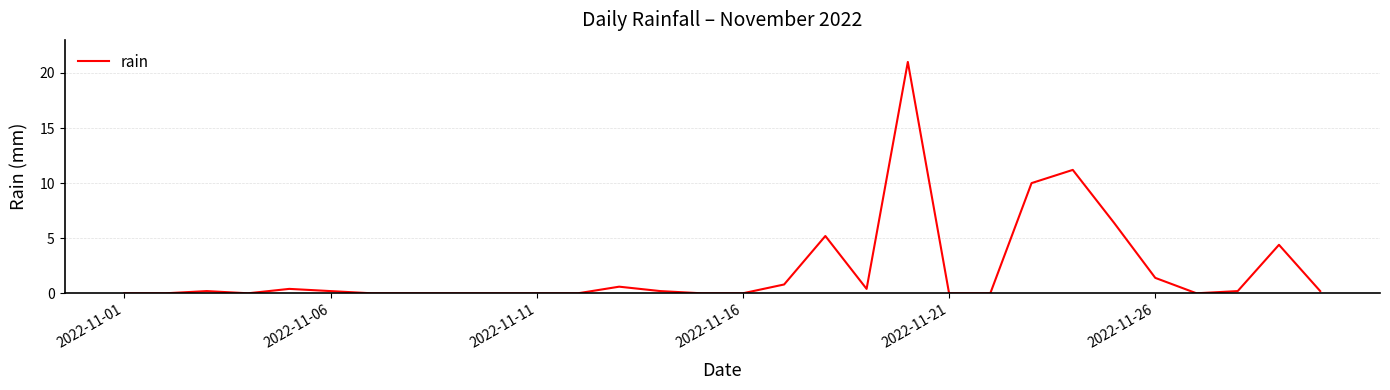

What is the maximum value shown in the chart?

21.0